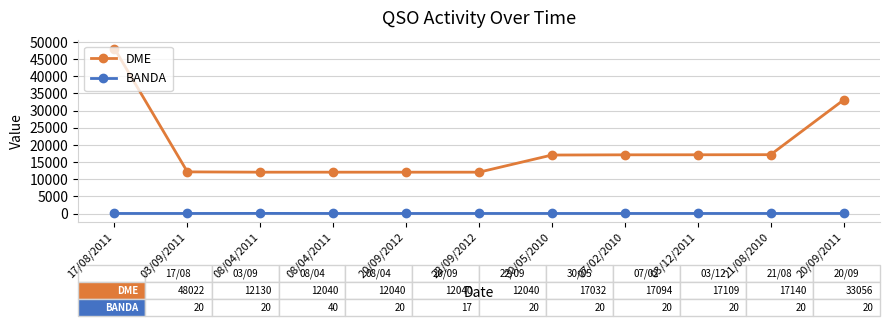

What is the total value across all series at 07/02/2010?

17114